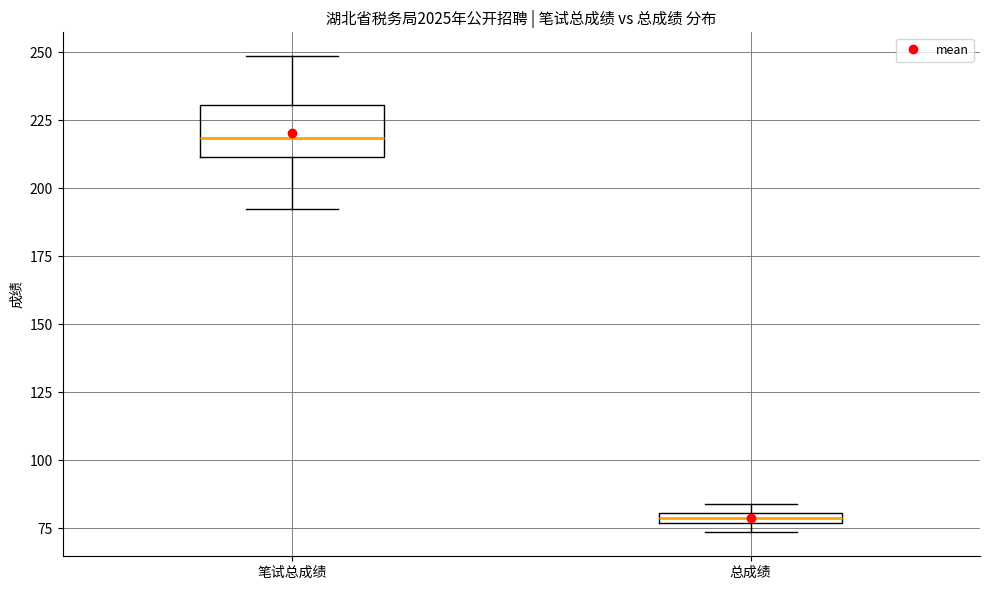

Where is the lower edge of the box for 笔试总成绩 on the y-axis? The values are not printed on the chart, so give them approximately, as read against the axis.

210